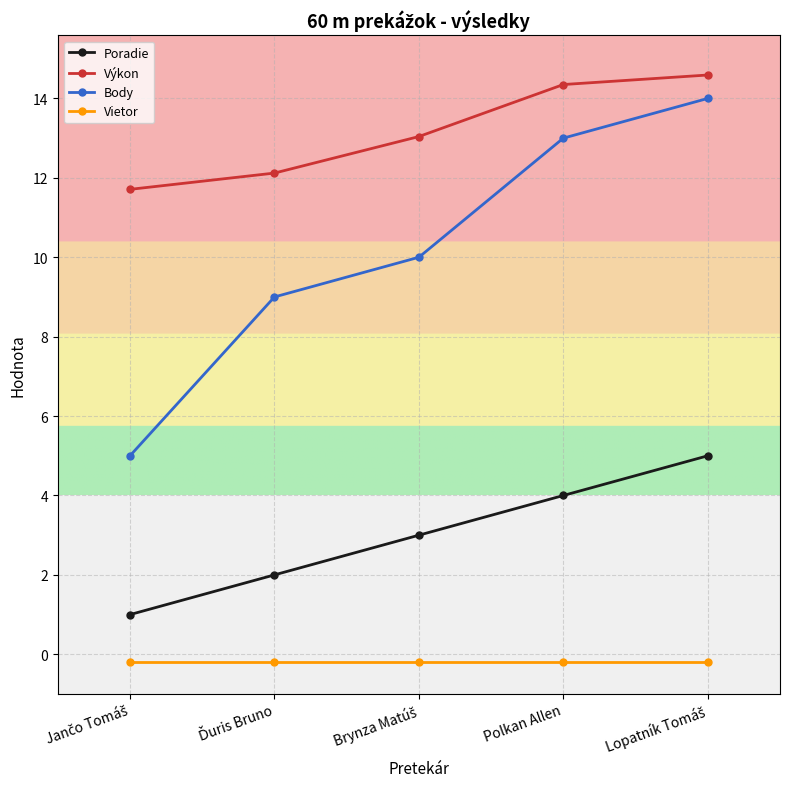

What is the label of the 2nd point from the right?

Polkan Allen